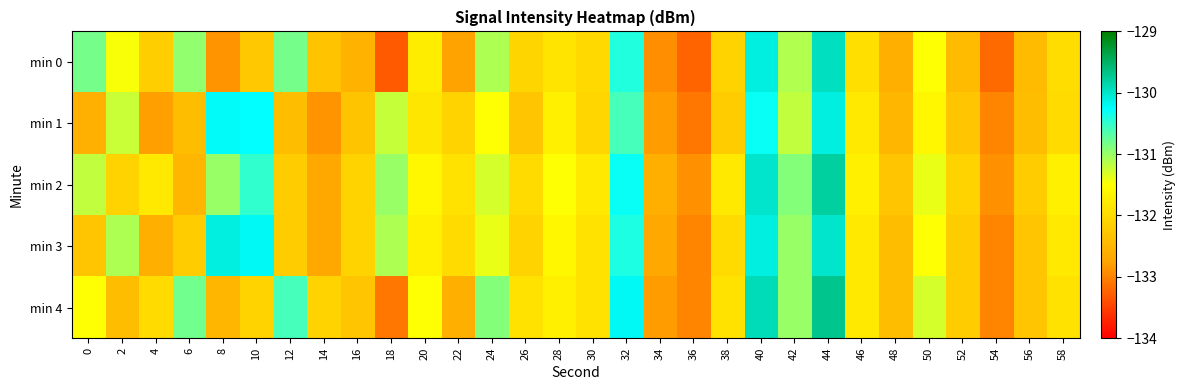

What is the total value across all series at 52?

-661.2